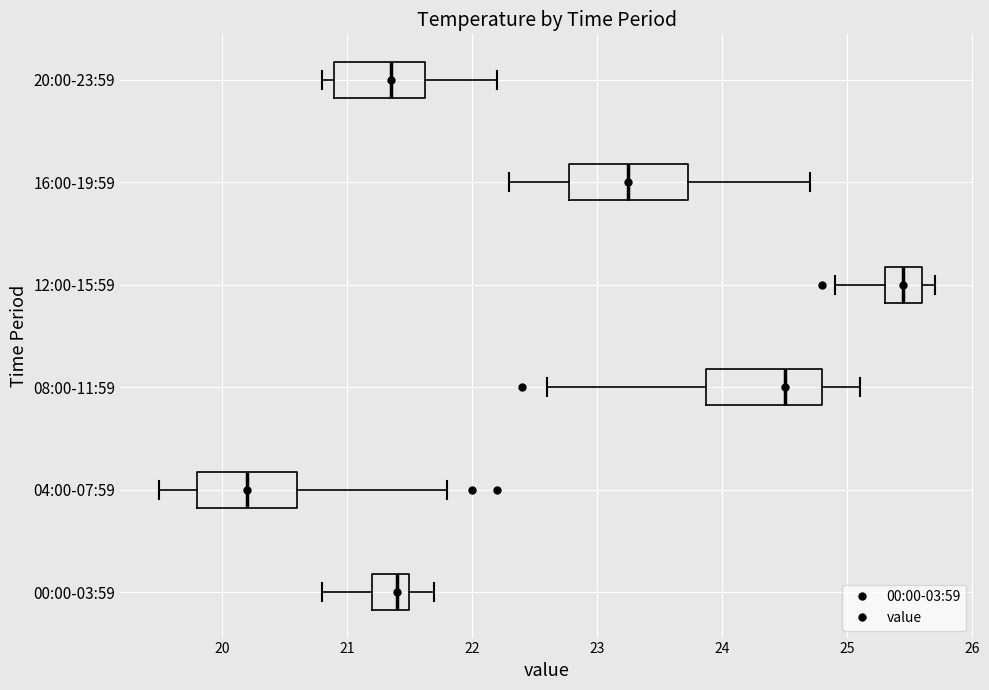

Reading bottom to top, transcribe this box plot: for each box, give where its median line is, the range the box spans, and where its two whiskers end, as read against the x-axis. The values are not printed on the chart, so give them approximately, as read against the axis.

00:00-03:59: median 21.4, box 21.2 to 21.5, whiskers 20.8 to 21.7
04:00-07:59: median 20.2, box 19.8 to 20.6, whiskers 19.5 to 21.8
08:00-11:59: median 24.5, box 23.9 to 24.8, whiskers 22.6 to 25.1
12:00-15:59: median 25.5, box 25.3 to 25.6, whiskers 24.9 to 25.7
16:00-19:59: median 23.3, box 22.8 to 23.7, whiskers 22.3 to 24.7
20:00-23:59: median 21.4, box 20.9 to 21.6, whiskers 20.8 to 22.2